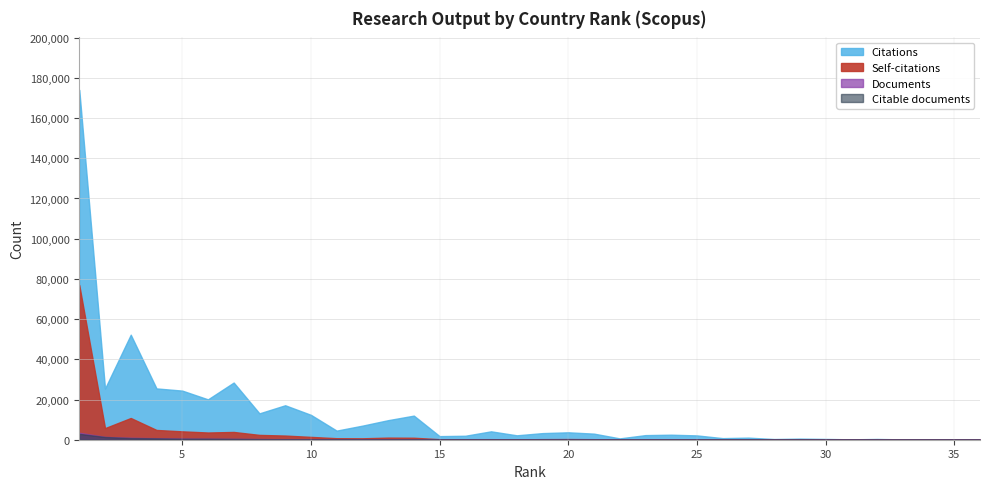

What is the maximum value shown in the chart?

174022